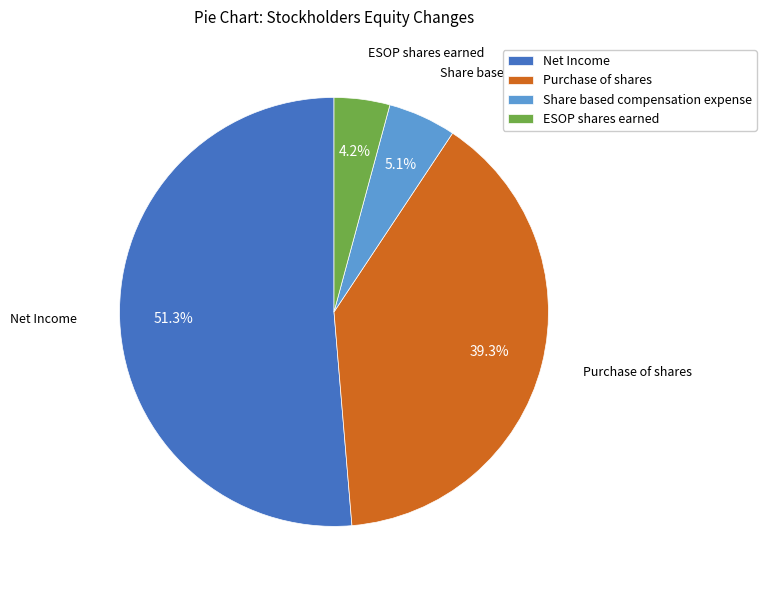

Rank the categories by value from lowest to highest.

ESOP shares earned, Share based compensation expense, Purchase of shares, Net Income